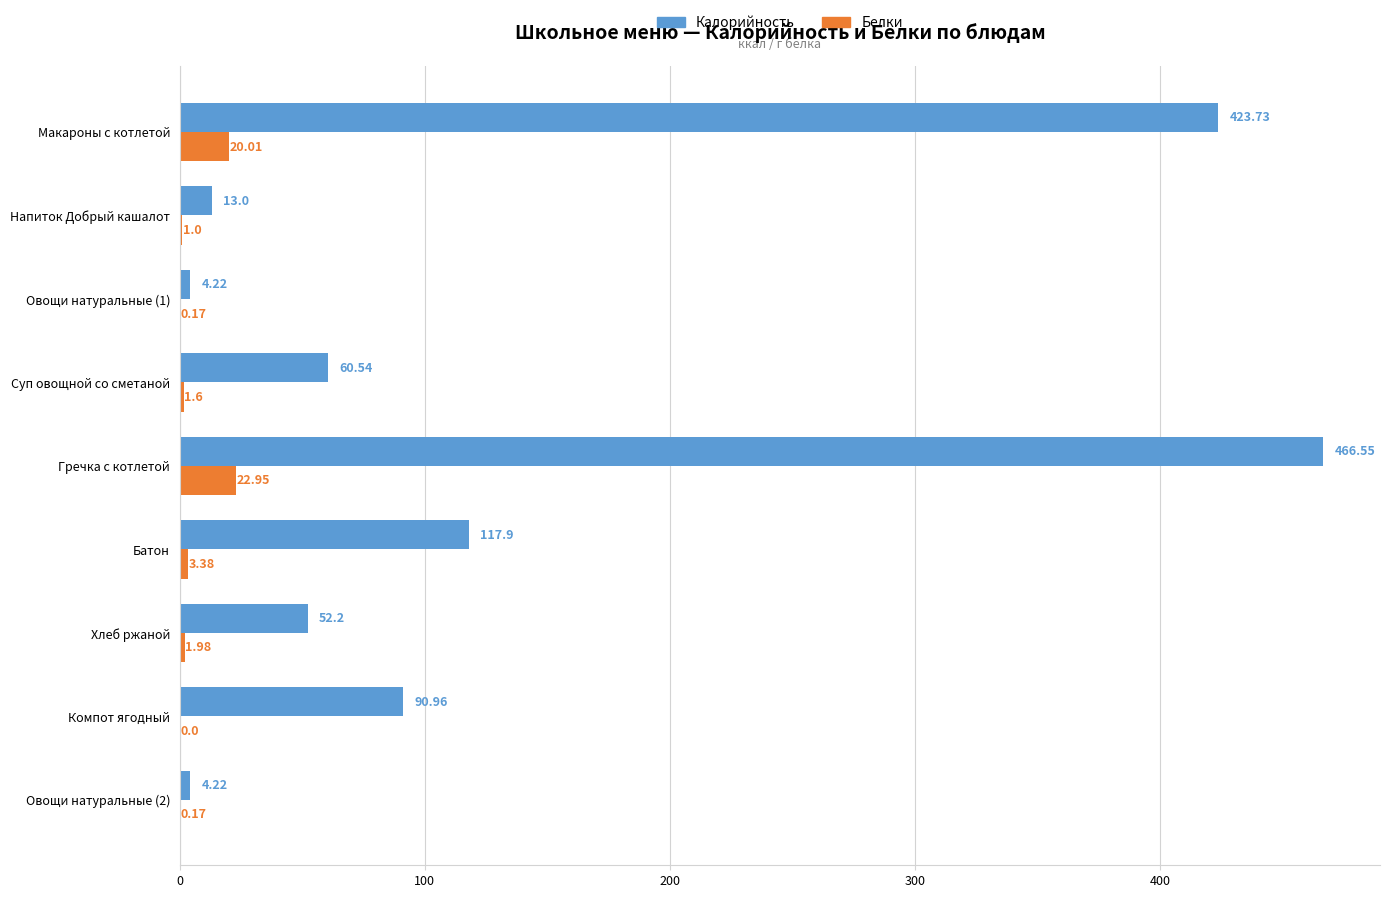

Where is Белки nearest to the value 11?

Батон